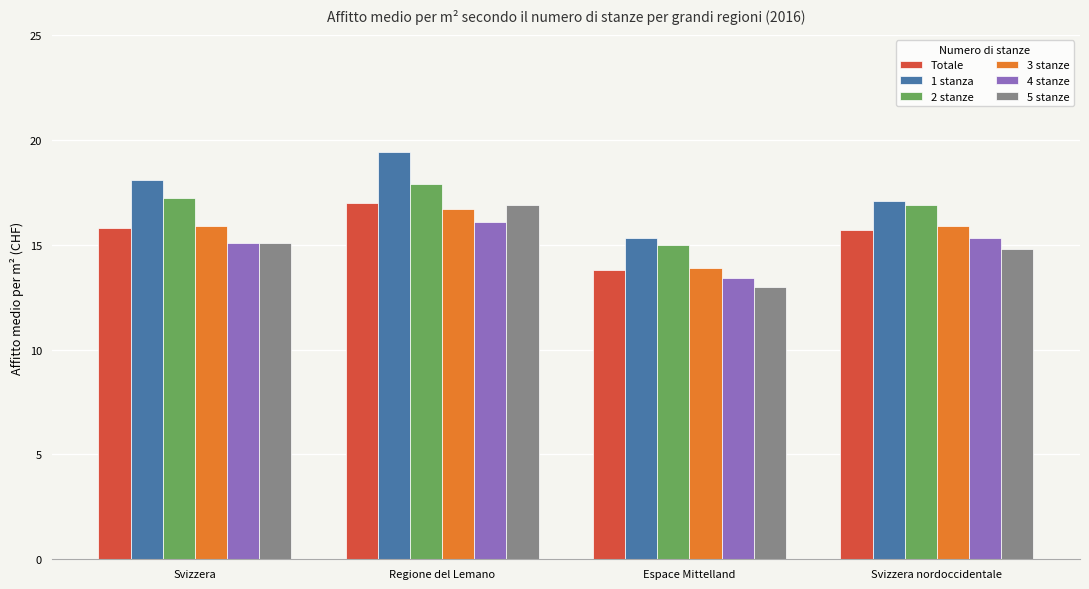

What value does the 5 stanze series have at Svizzera?

15.1